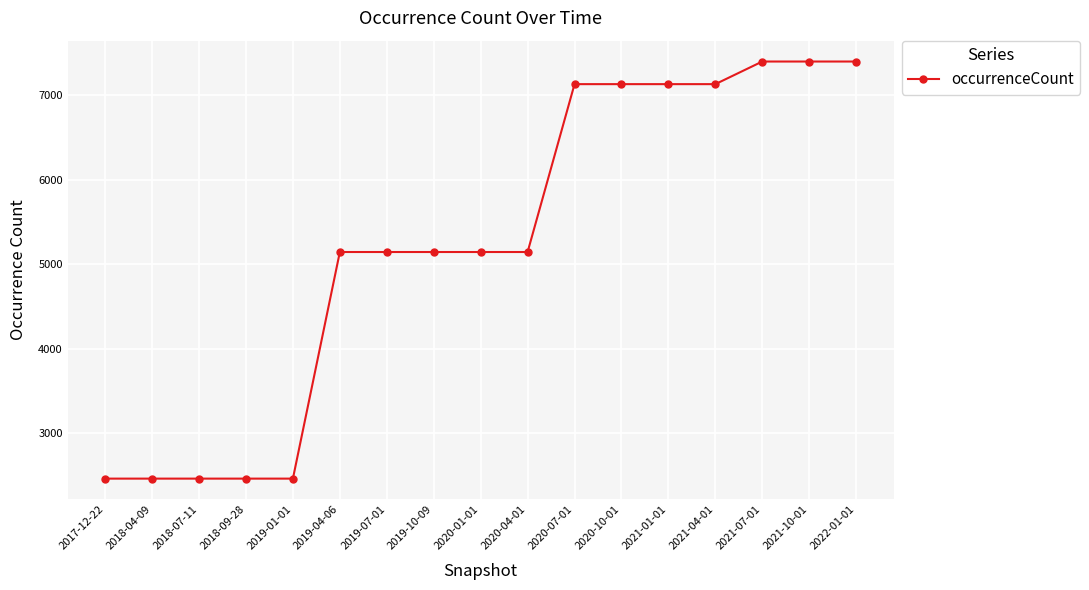

What is the sum of all values?

88767